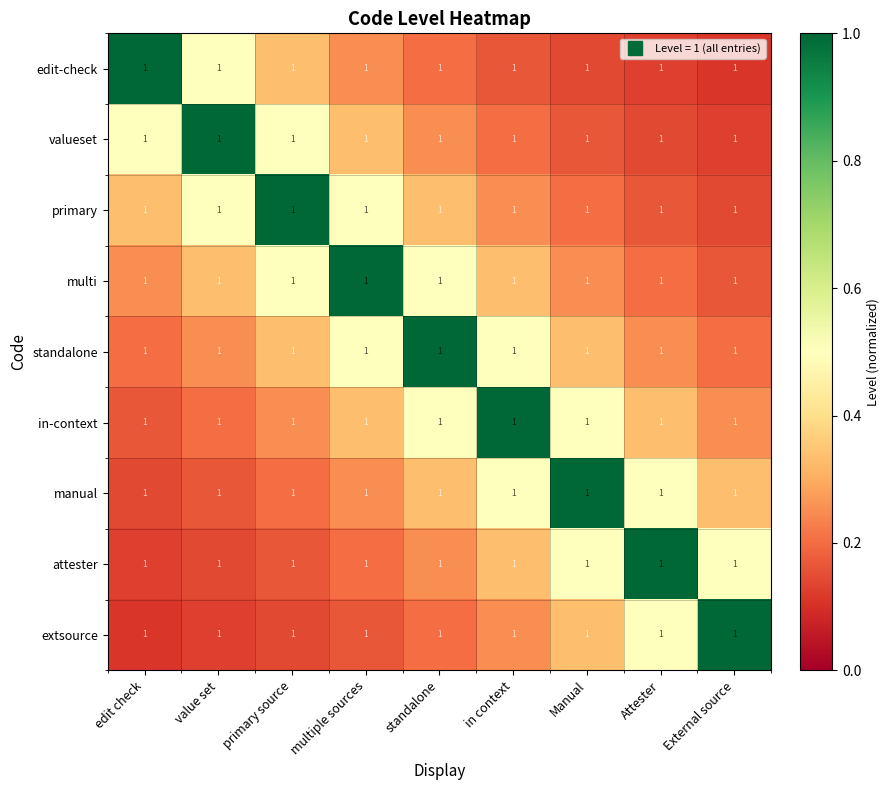

At multiple sources, list the series in order from smallest to largest.

extsource, attester, edit-check, manual, valueset, in-context, primary, standalone, multi